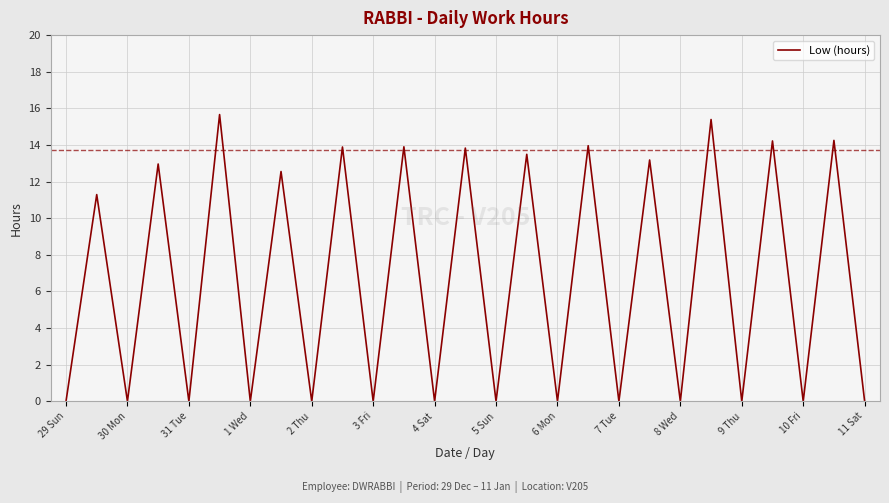

What is the difference between the maximum and minimum values?

15.7